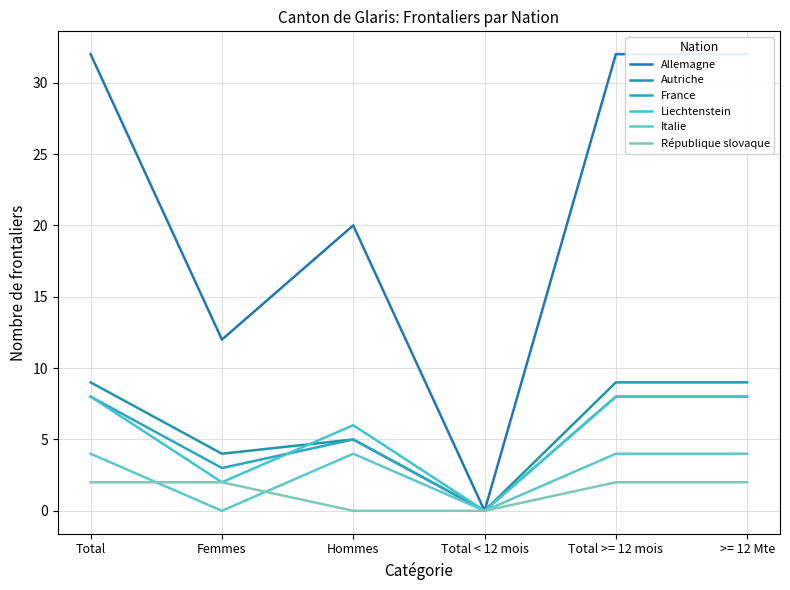

Between Femmes and Total < 12 mois, which series saw the biggest shift?

Allemagne